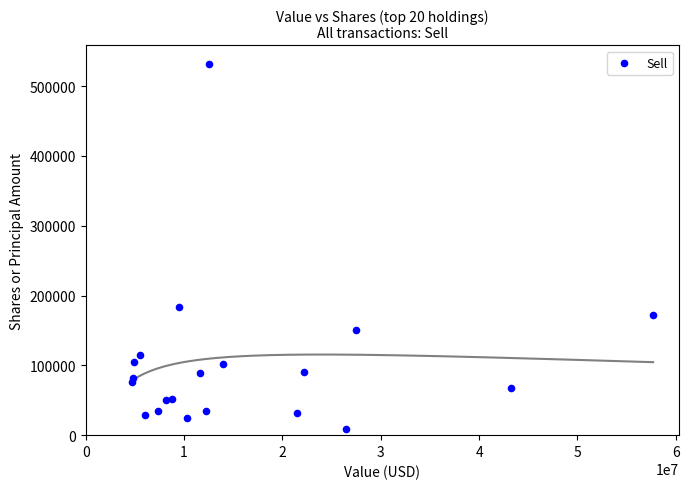

What Y value in the scatter plot is closest to 270684?

184145